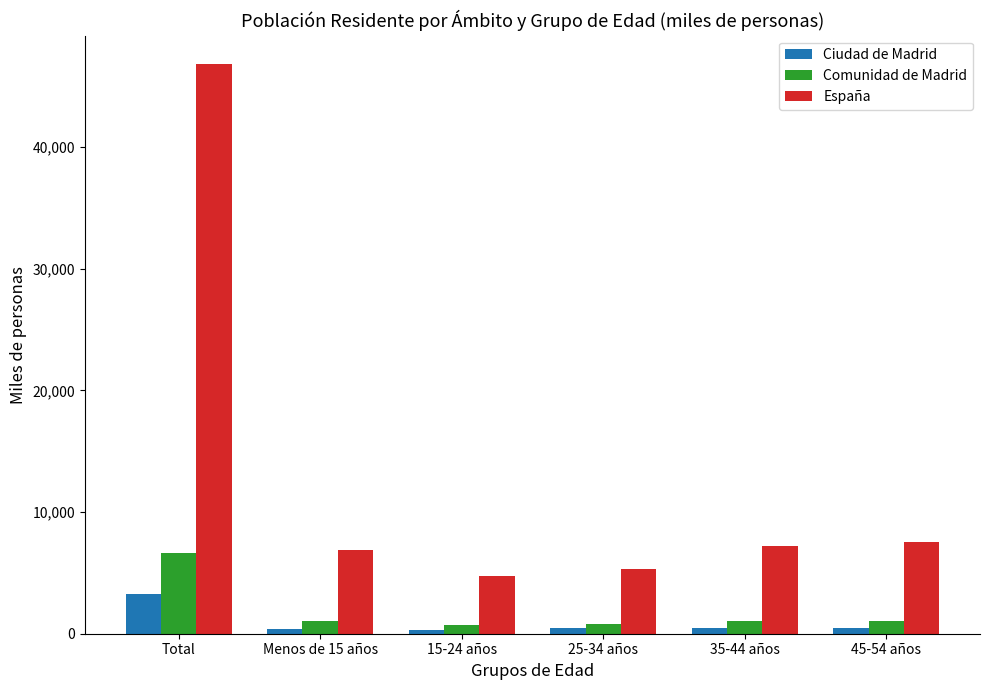

What is the maximum value for España?

46833.6